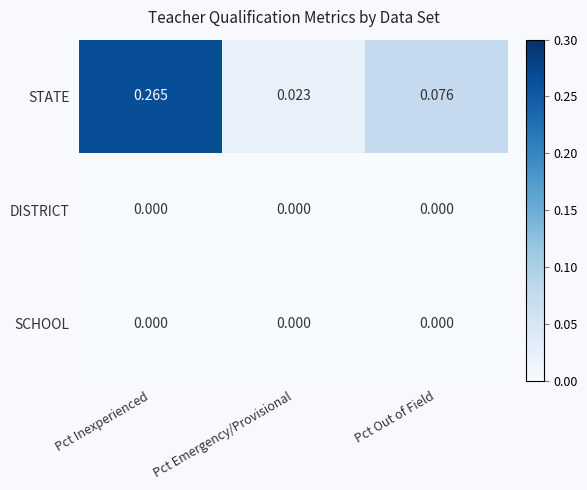

Is the value of DISTRICT at Pct Emergency/Provisional greater than the value of STATE at Pct Inexperienced?

No